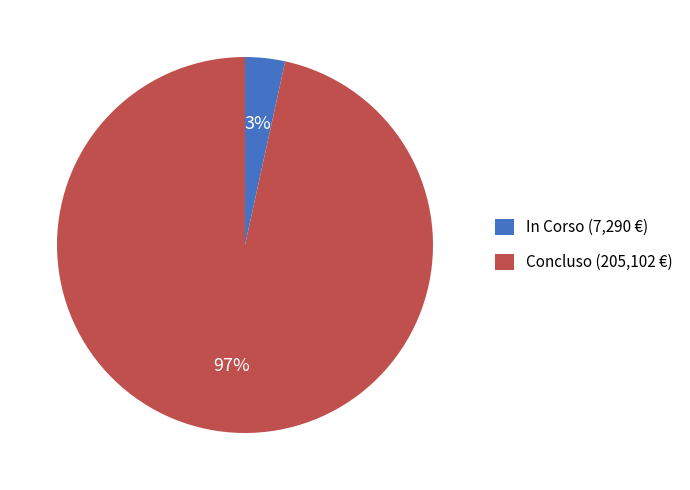

Does any single category account for the majority?

Yes